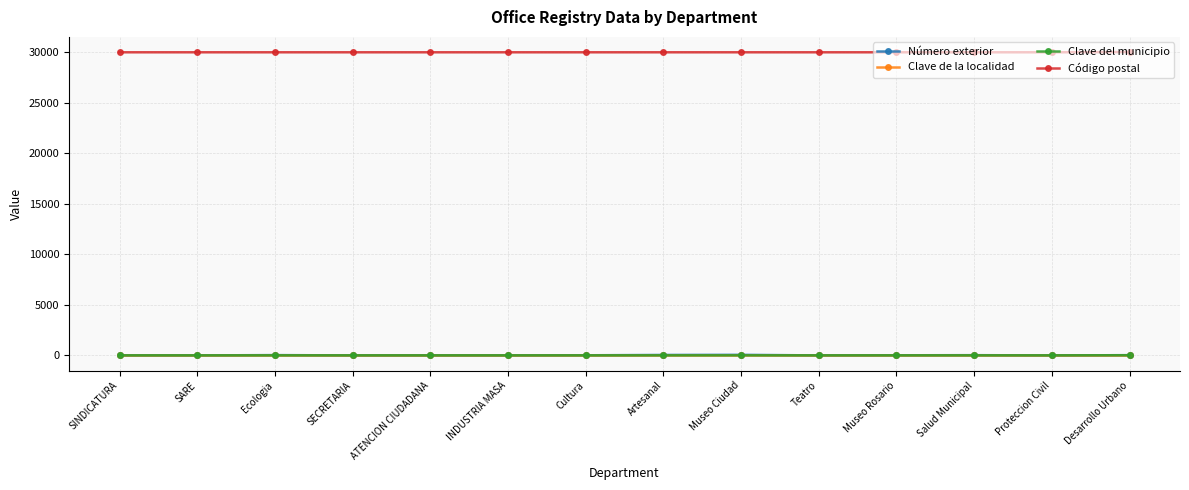

Count the number of data series in this chart.

4